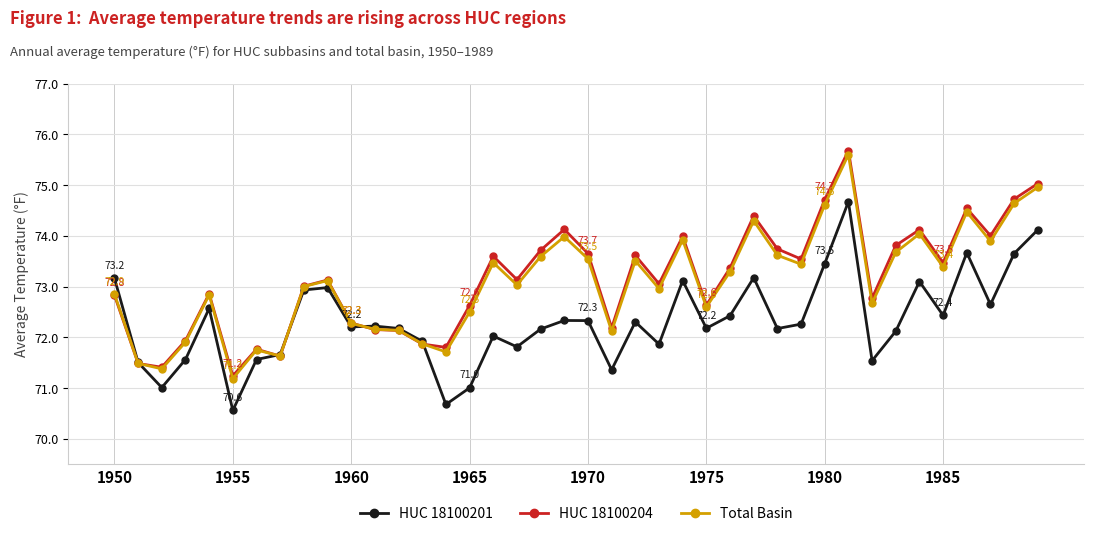

True or false: HUC 18100204 has more than 2 points higher than both neighbors.

True